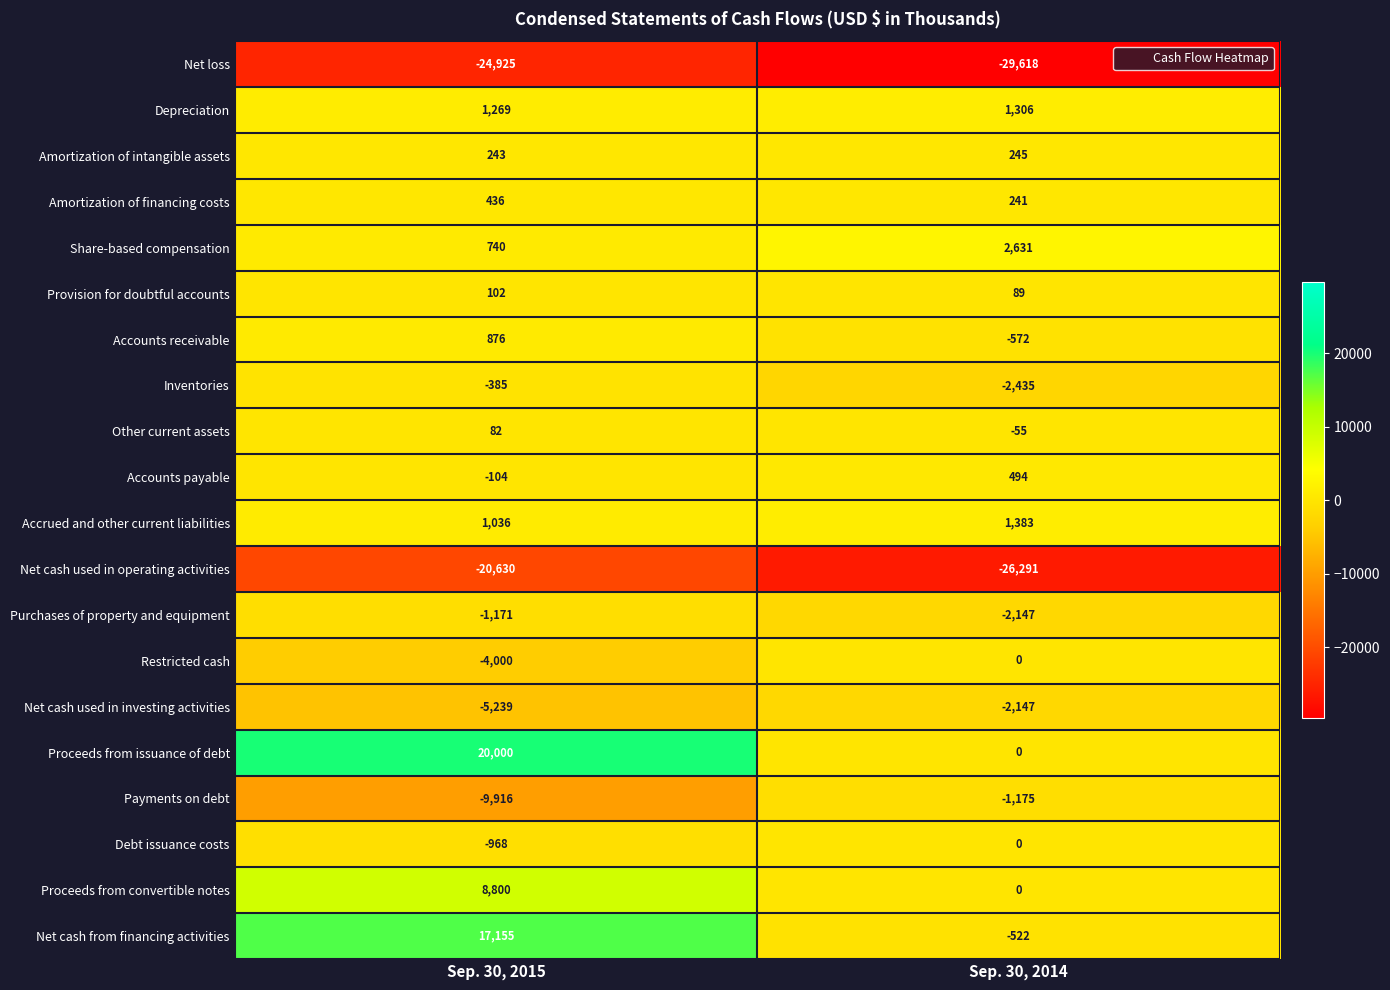

Which series has the largest total across all categories?

Proceeds from issuance of debt